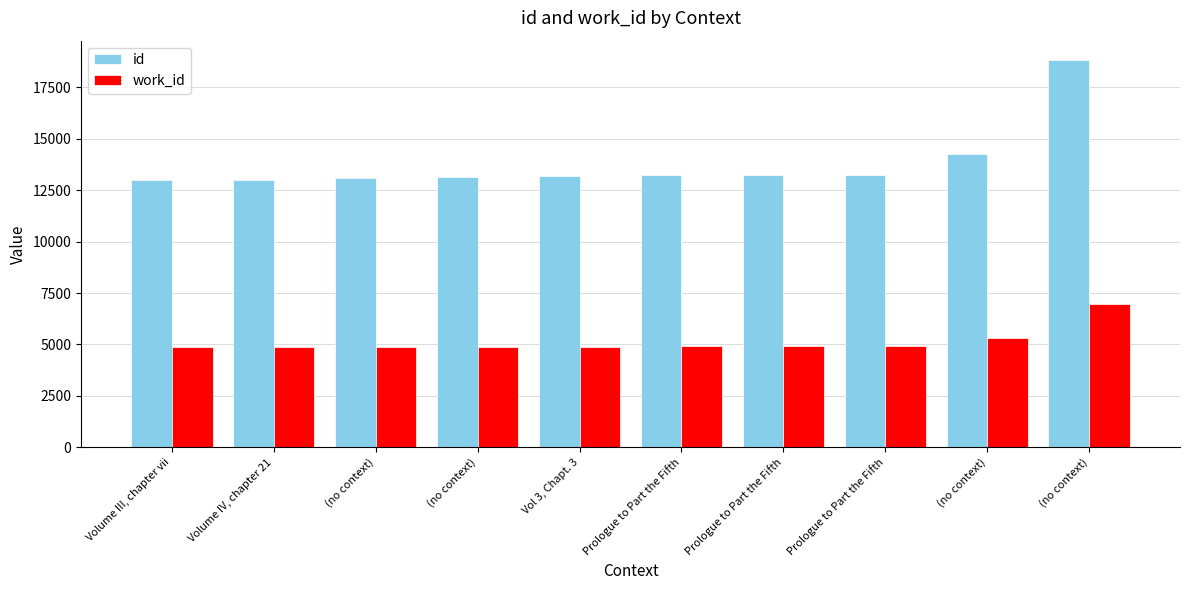

What is the value of the work_id bar at the 10th from the left?

4877